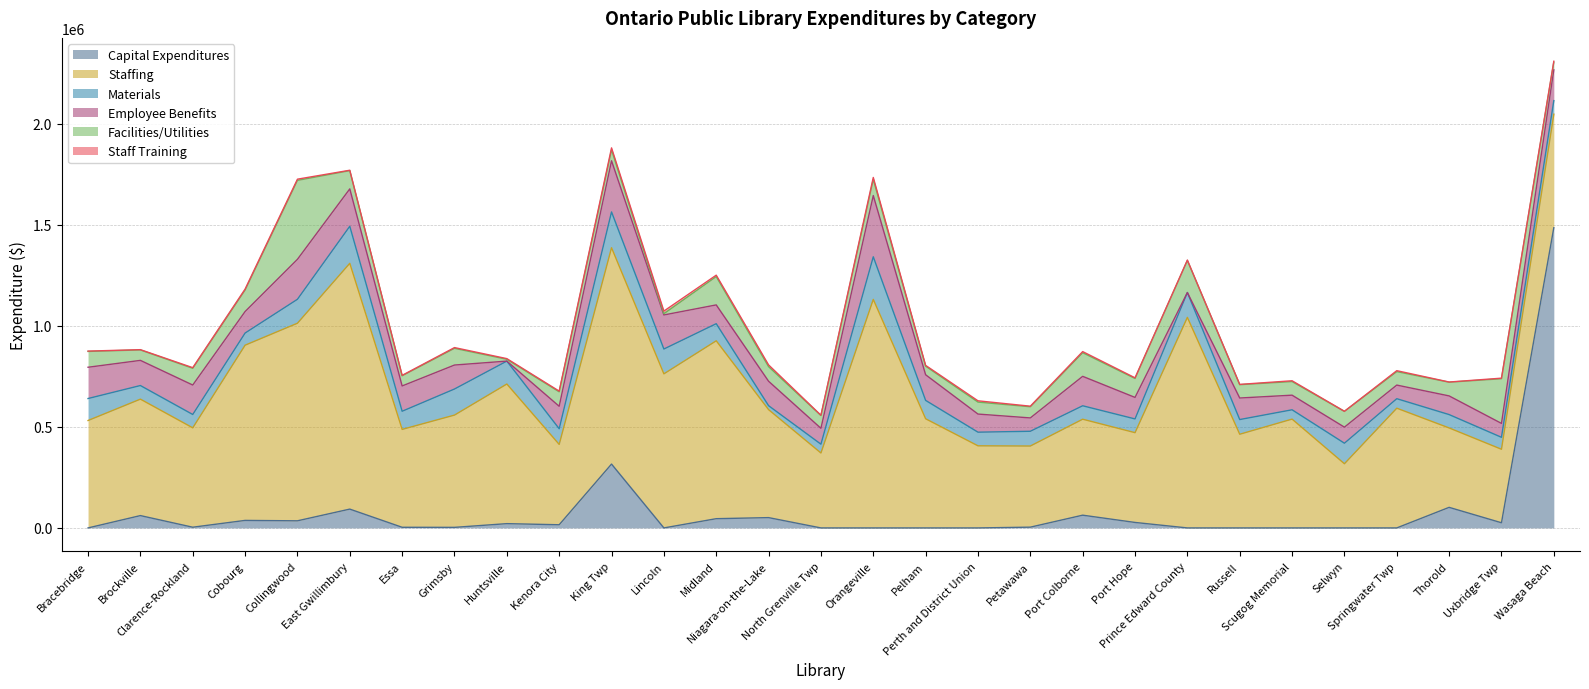

List the labels in order of Capital Expenditures value, smallest first.

Bracebridge, Lincoln, North Grenville Twp, Orangeville, Pelham, Perth and District Union, Prince Edward County, Russell, Scugog Memorial, Selwyn, Springwater Twp, Grimsby, Essa, Clarence-Rockland, Petawawa, Kenora City, Huntsville, Uxbridge Twp, Port Hope, Collingwood, Cobourg, Midland, Niagara-on-the-Lake, Brockville, Port Colborne, East Gwillimbury, Thorold, King Twp, Wasaga Beach